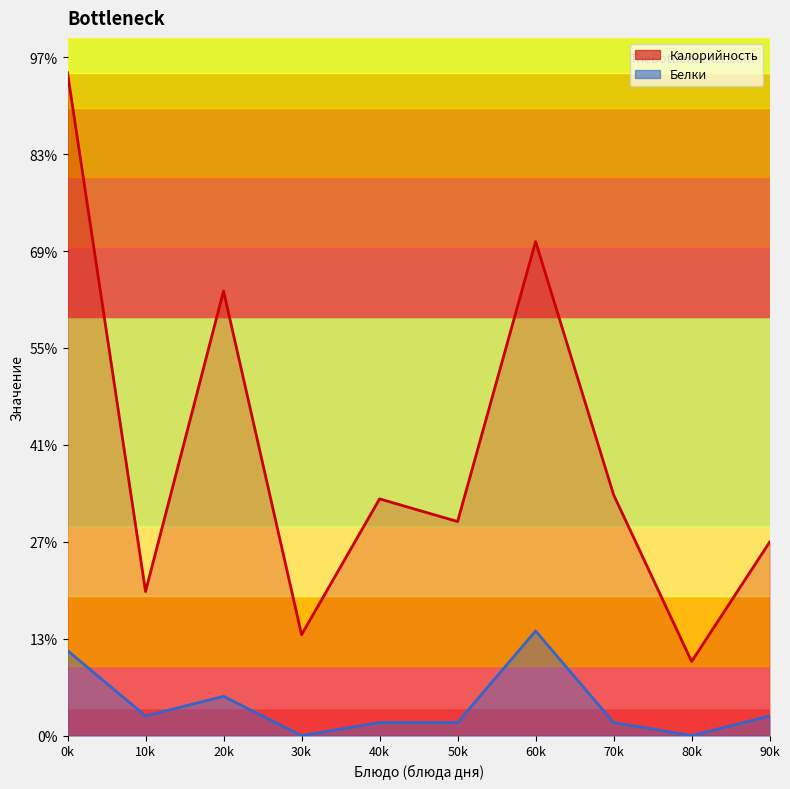

Reading left to right, transcribe all the data shown in this chart.

Калорийность: 342.0	74.3	229.4	52.0	122.1	110.5	254.9	124.3	38.2	99.8
Белки: 43.9	10.1	20.2	0.0	6.8	6.8	54.0	6.8	0.0	10.1